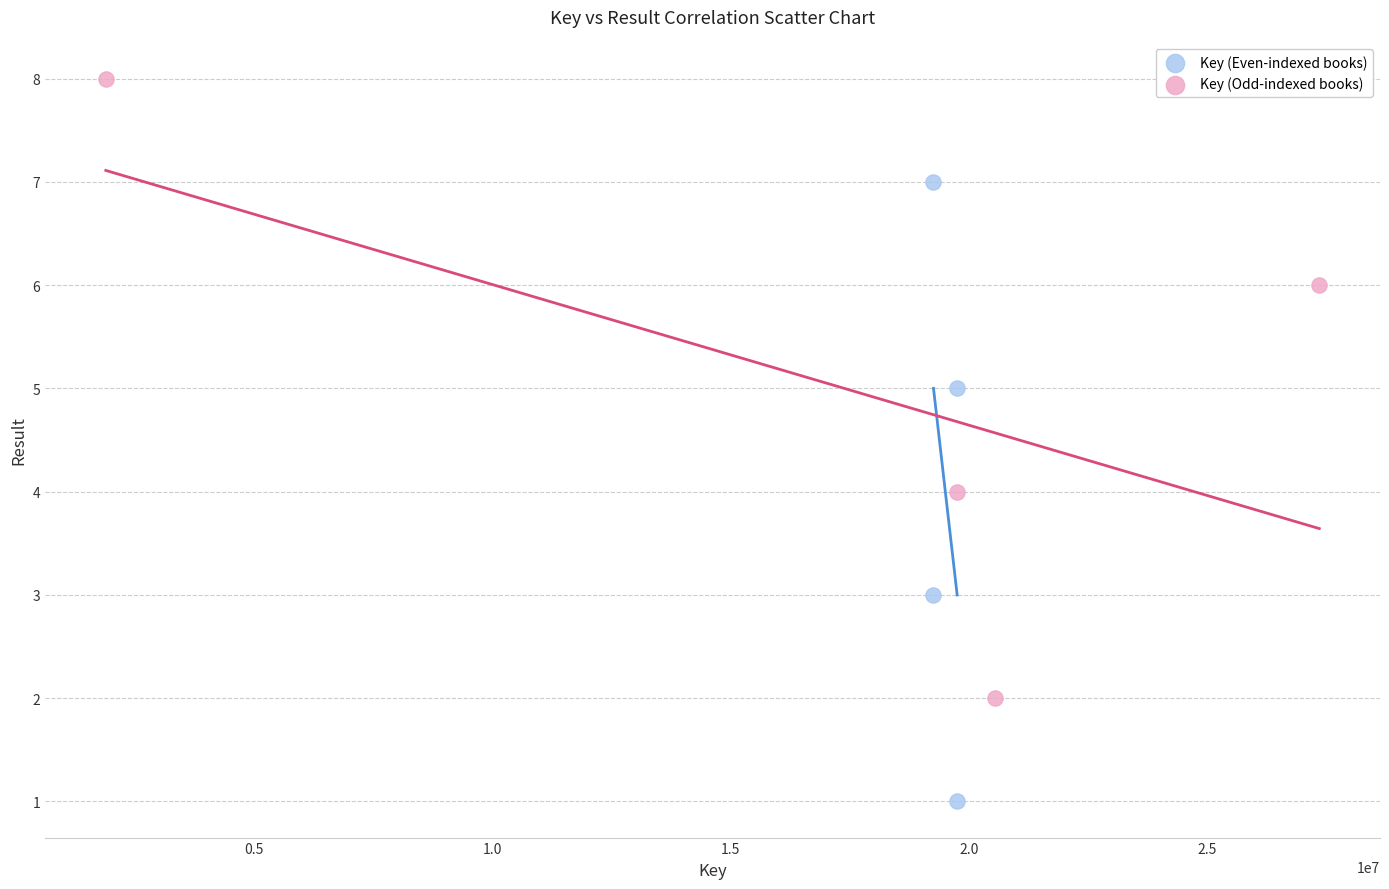

Which series reaches the minimum Y coordinate?

Key (Even-indexed books)